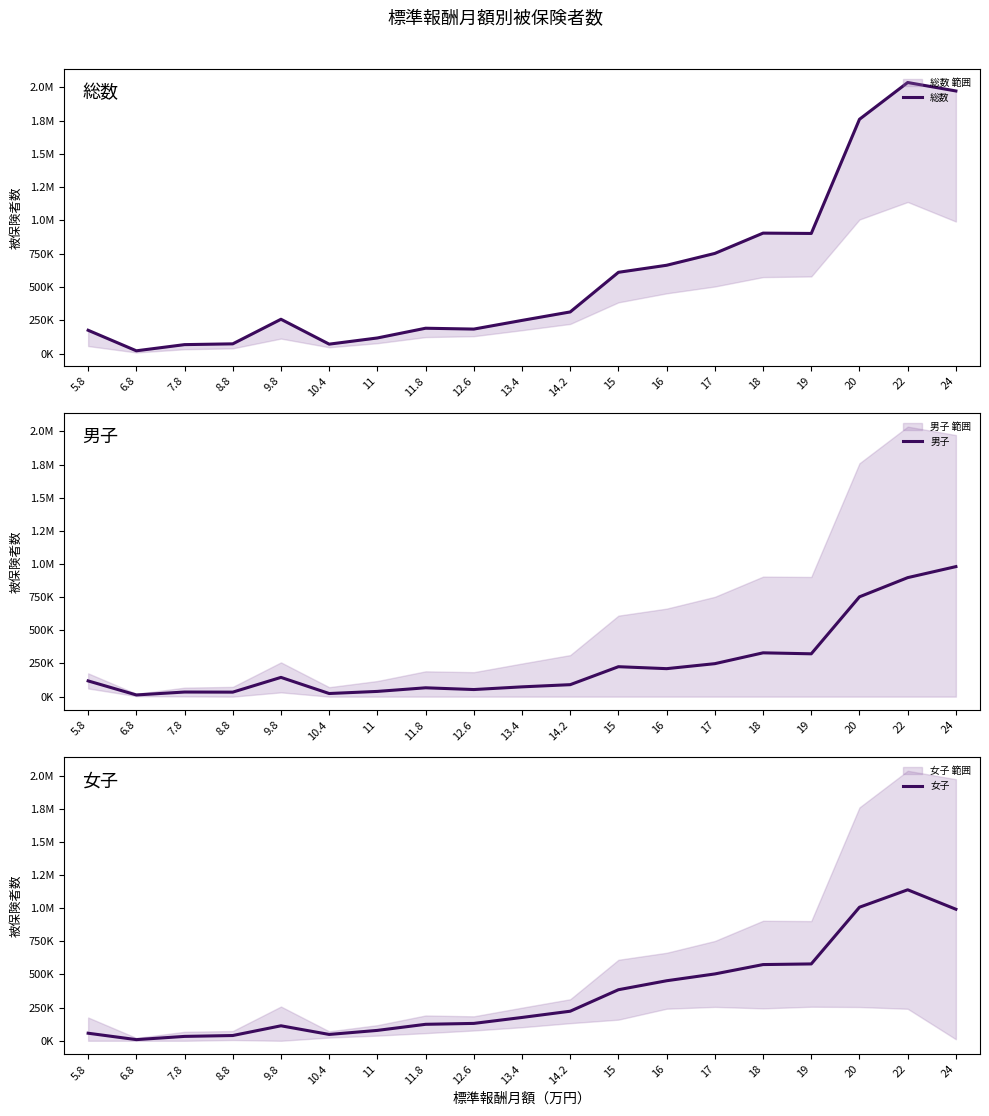

What is the sum of all 女子 values?

6665184